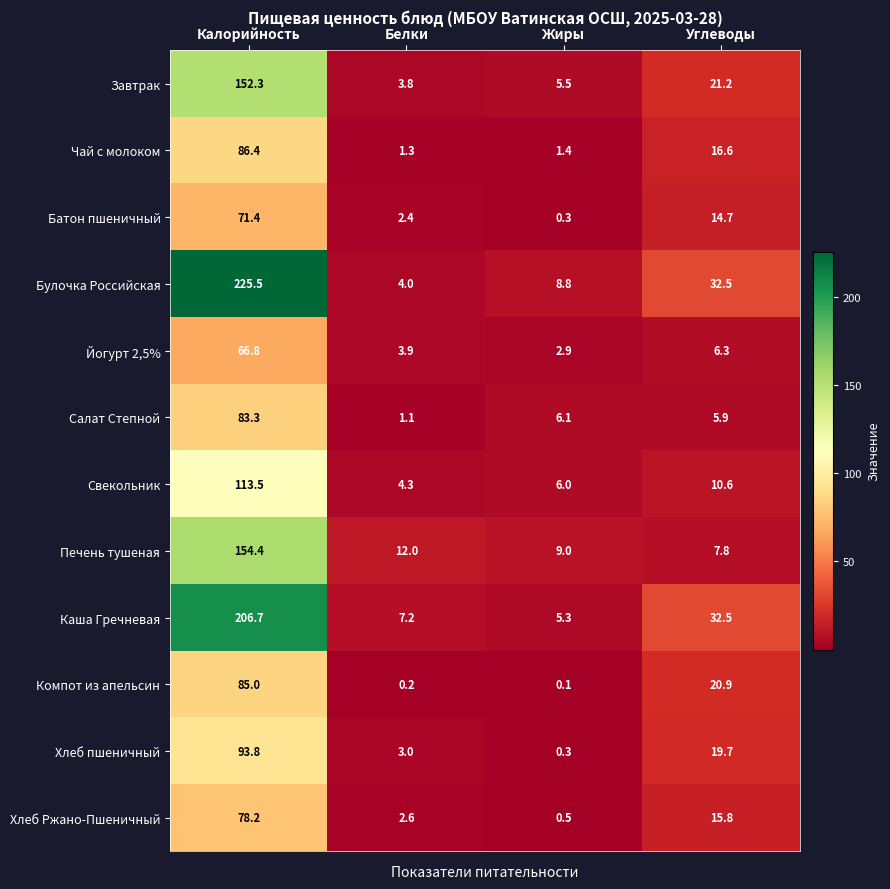

Which series has the largest total across all categories?

Булочка Российская